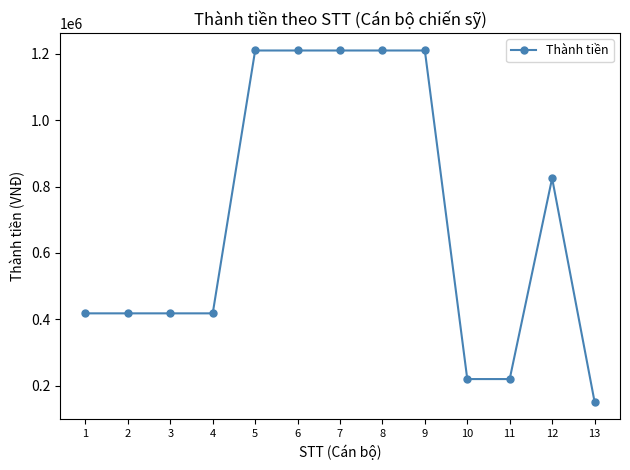

What is the greatest value displayed?

1210000